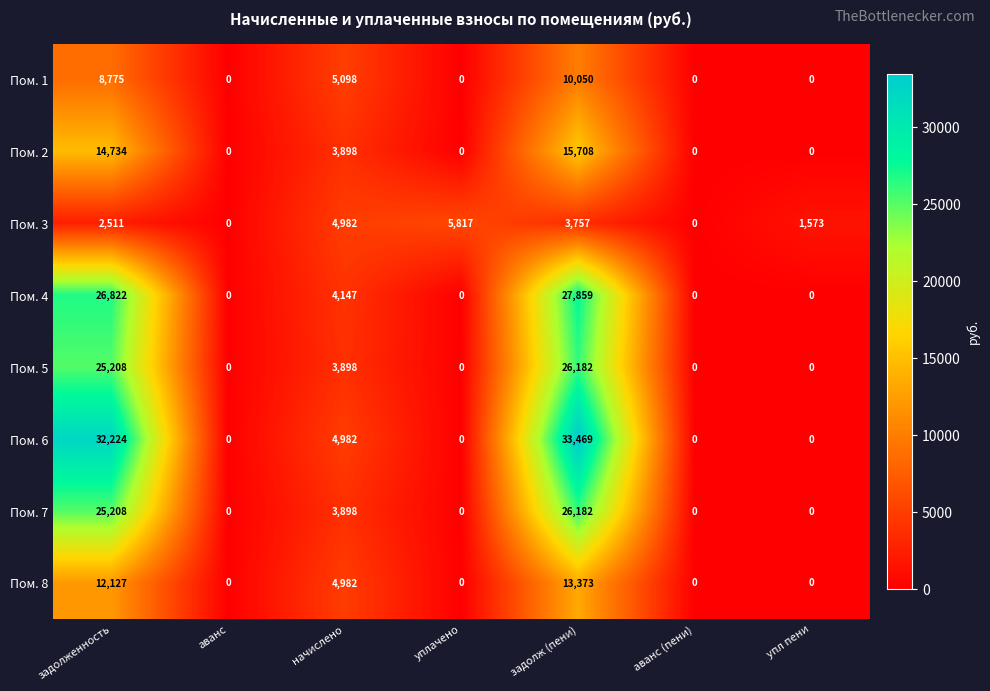

Which series has the largest total across all categories?

Пом. 6